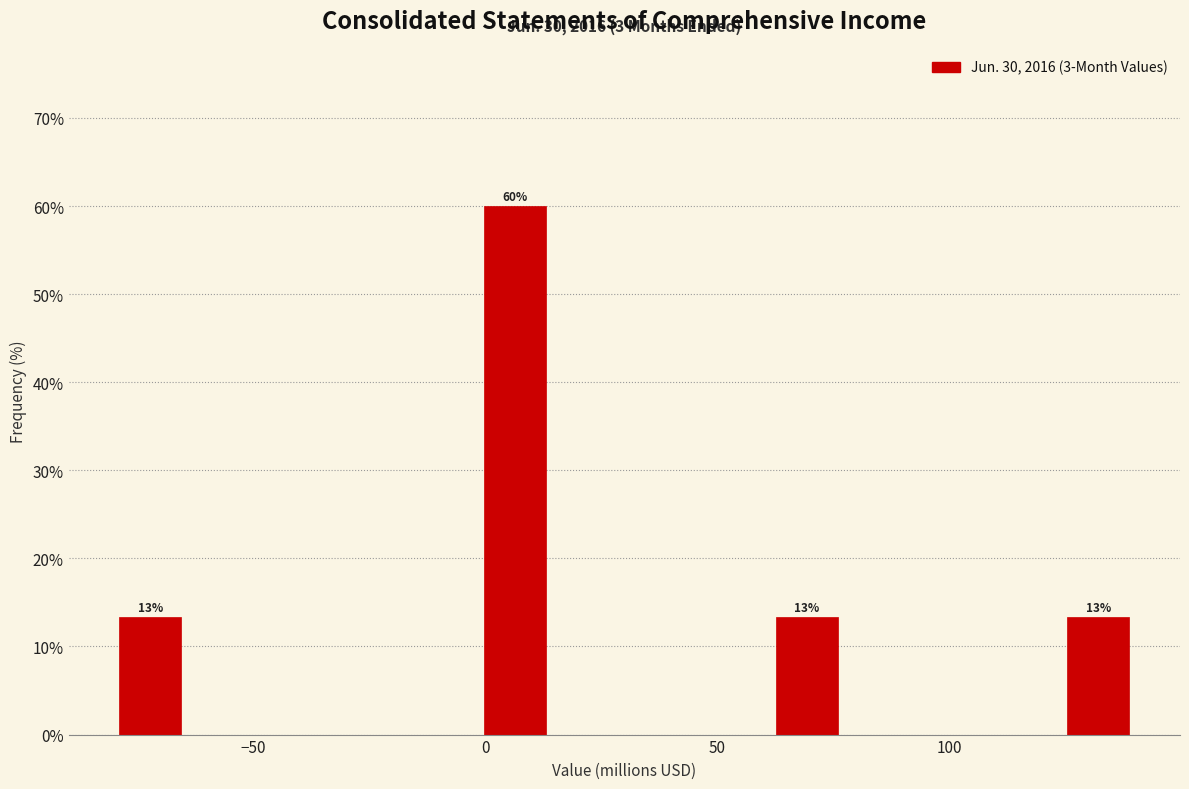

Around what value on the x-axis is the tallest bar? Give the approximate position of its centre, as read against the axis.

5